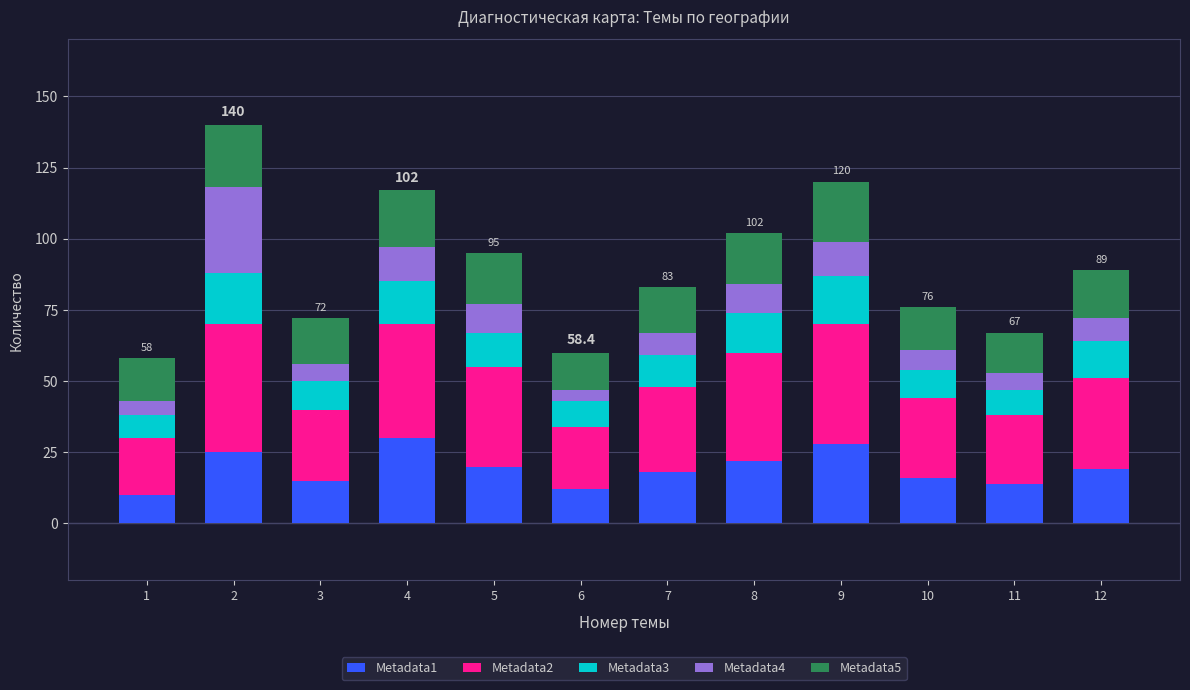

What is the sum of all Metadata1 values?

229